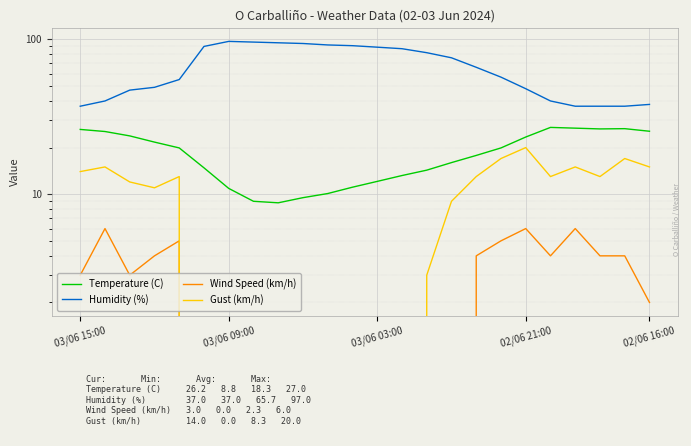

What is the difference between the second highest and second lowest values in the Gust (km/h) series?

17.0